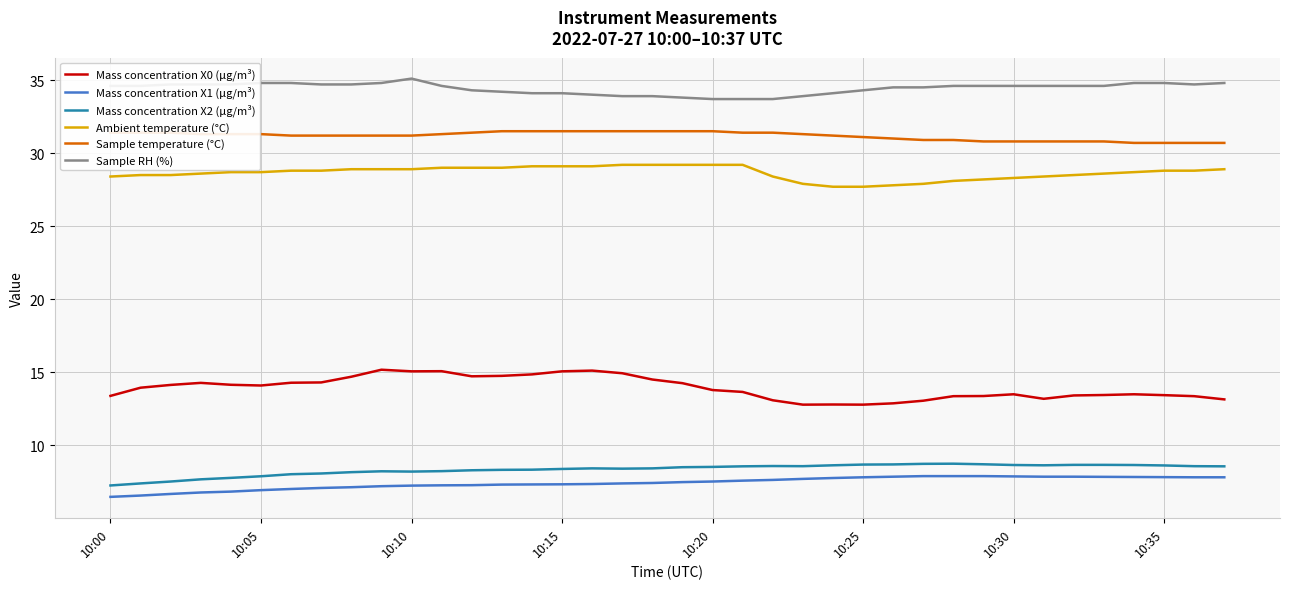

What is the maximum value shown in the chart?

35.1